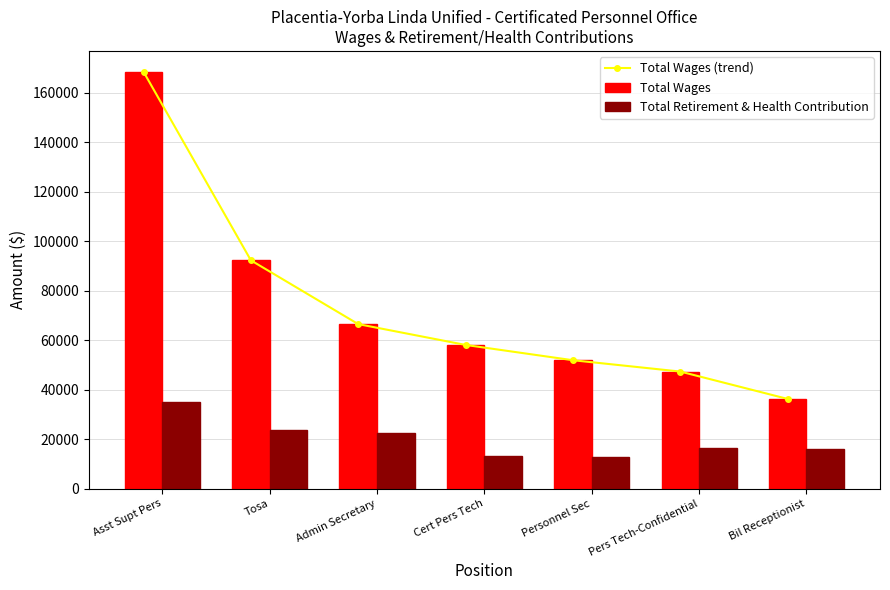

What is the spread (max minus min) of values at Asst Supt Pers?

133606